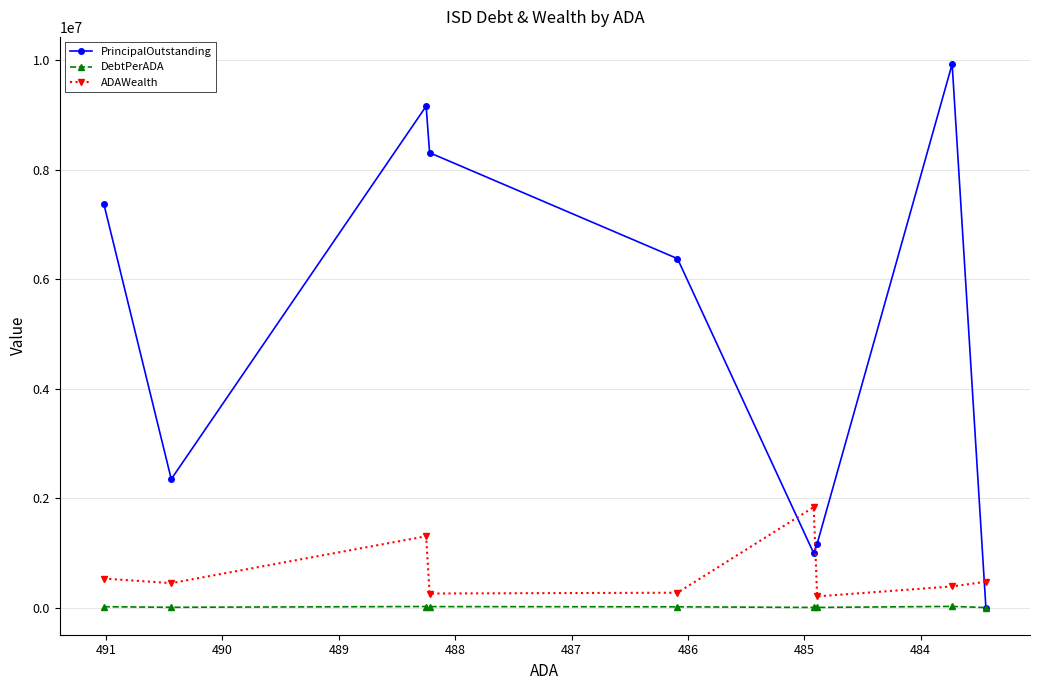

Which series changed the most between 485 and 491?

PrincipalOutstanding